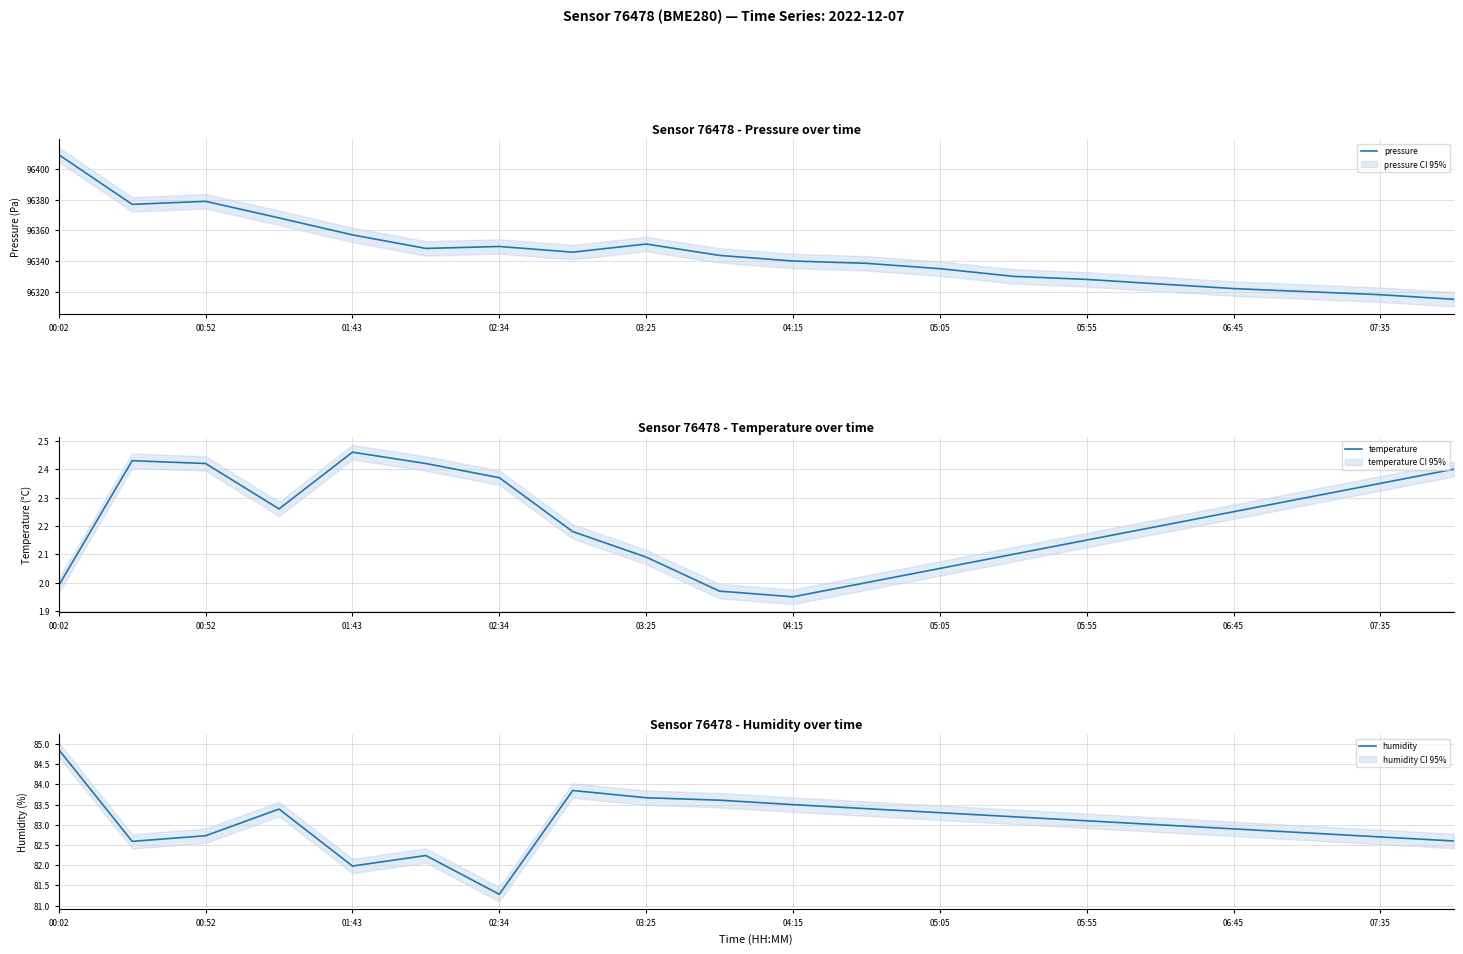

Reading left to right, extract all data points from this chart.

pressure: 96409.4	96377.0	96379.0	96368.2	96357.1	96348.2	96349.5	96345.8	96351.1	96343.7	96340.0	96338.5	96335.0	96330.0	96328.0	96325.0	96322.0	96320.0	96318.0	96315.0
temperature: 2.0	2.4	2.4	2.3	2.5	2.4	2.4	2.2	2.1	2.0	1.9	2.0	2.0	2.1	2.1	2.2	2.2	2.3	2.4	2.4
humidity: 84.9	82.6	82.7	83.4	82.0	82.2	81.3	83.8	83.7	83.6	83.5	83.4	83.3	83.2	83.1	83.0	82.9	82.8	82.7	82.6